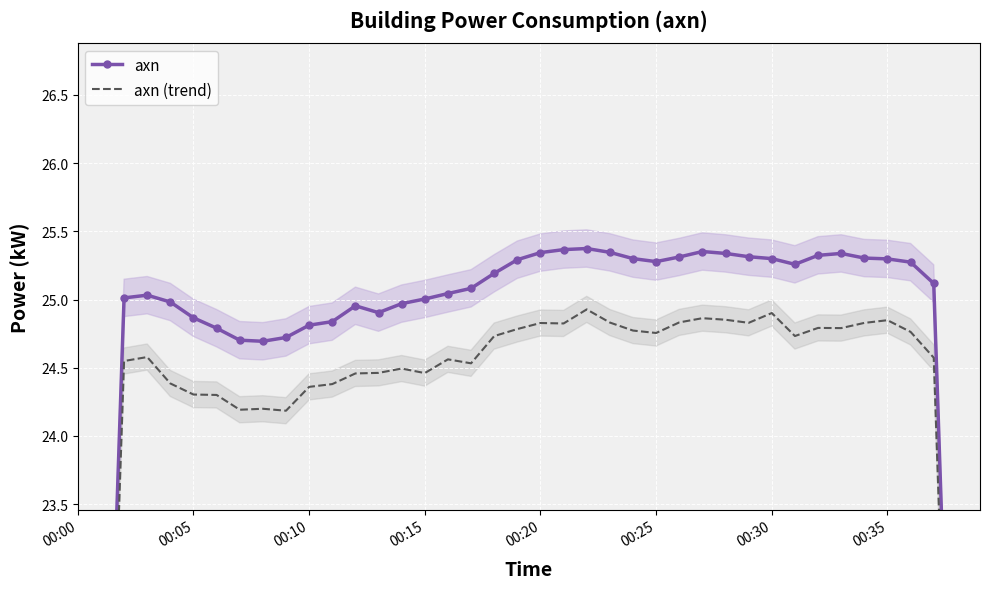

What position from the right is 8?

32